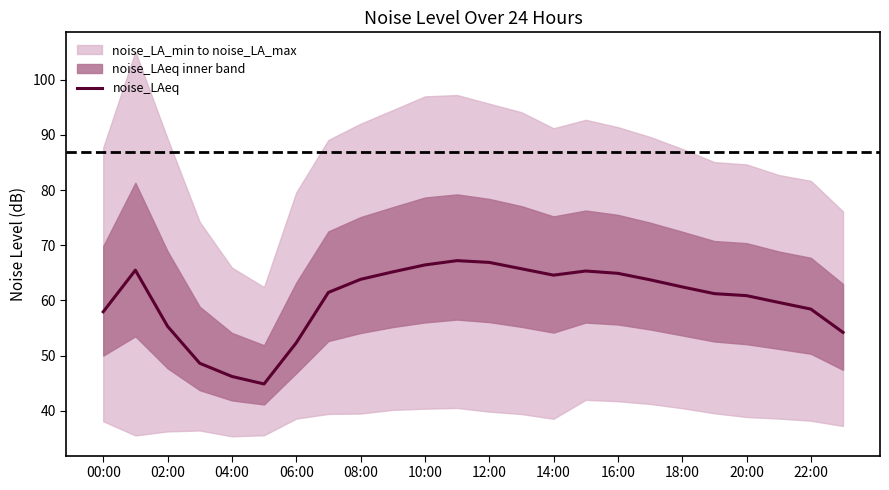

How many interior local peaks (higher than both neighbors) does the data have?

3